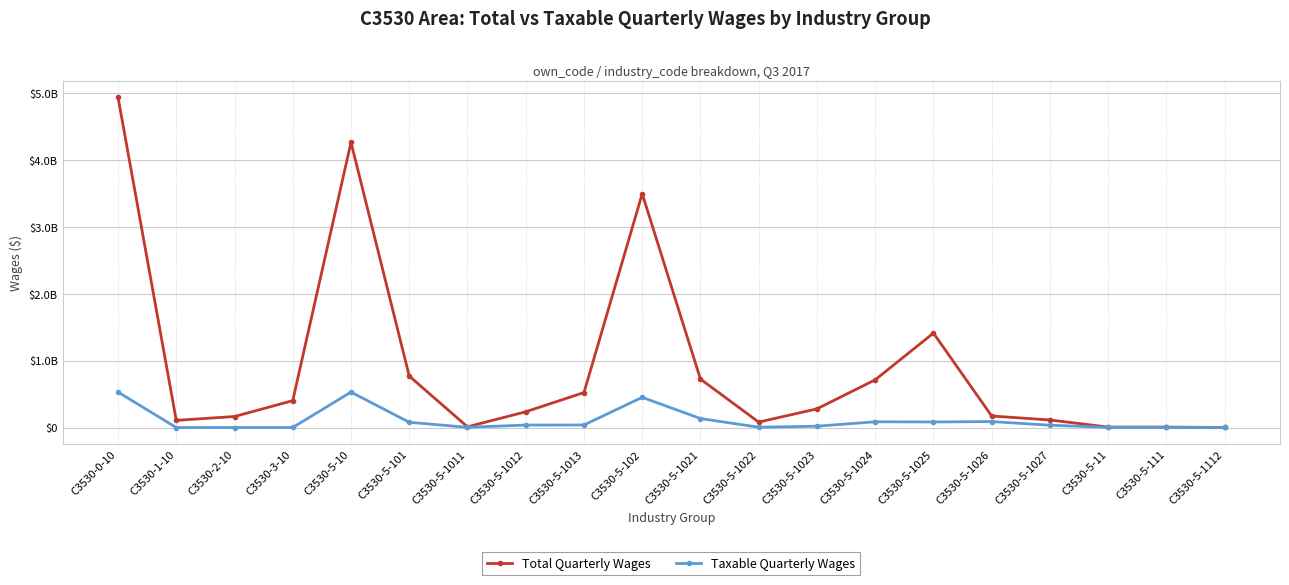

True or false: Taxable Quarterly Wages and Total Quarterly Wages intersect in this chart.

False